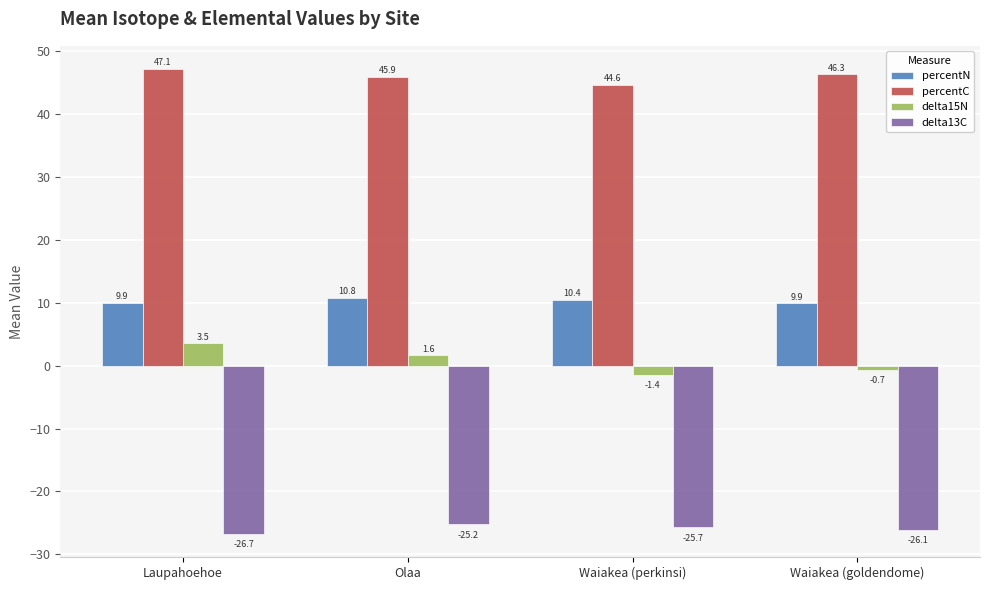

Does the chart contain any negative values?

Yes